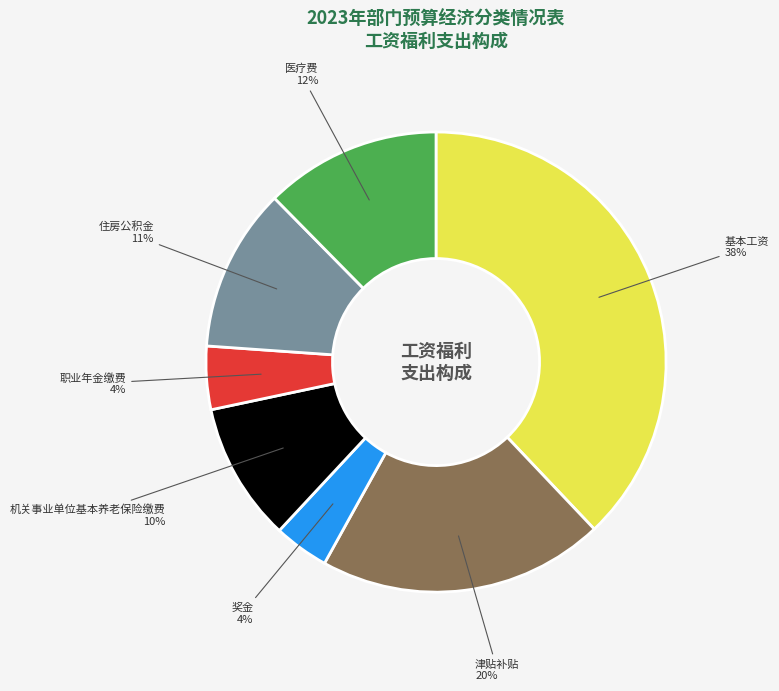

To the nearest percent, what is the combined percentage of 奖金 and 职业年金缴费?

8%